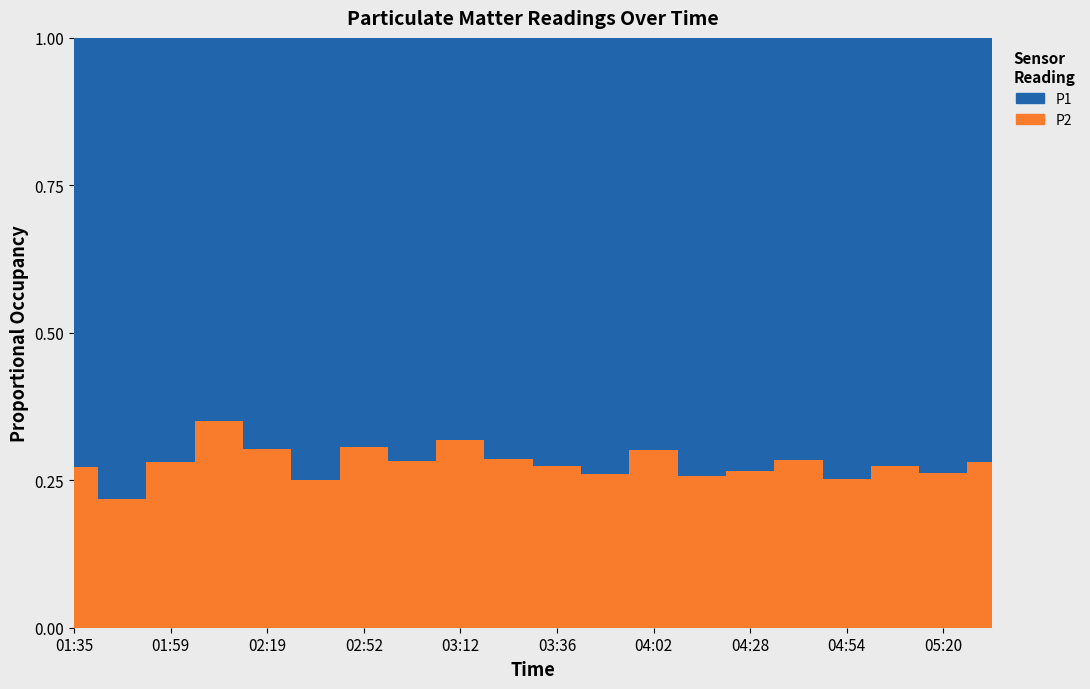

Reading left to right, extract all data points from this chart.

P1: 11.1	11.5	8.4	5.8	7.5	9.8	7.2	9.0	6.3	7.1	9.7	8.8	7.9	9.2	8.6	7.5	10.3	8.8	9.2	7.8
P2: 4.2	3.2	3.3	3.1	3.2	3.3	3.1	3.5	3.0	2.8	3.6	3.1	3.4	3.2	3.1	3.0	3.5	3.3	3.2	3.0